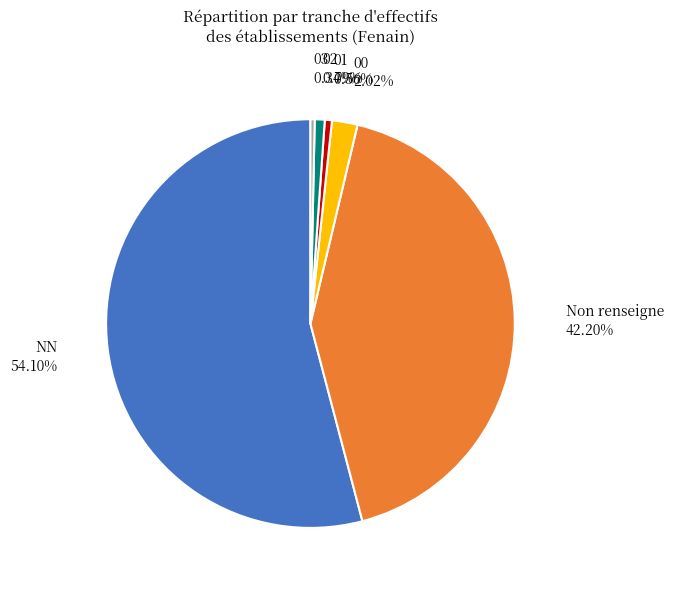

Is 01 the majority of the pie?

No